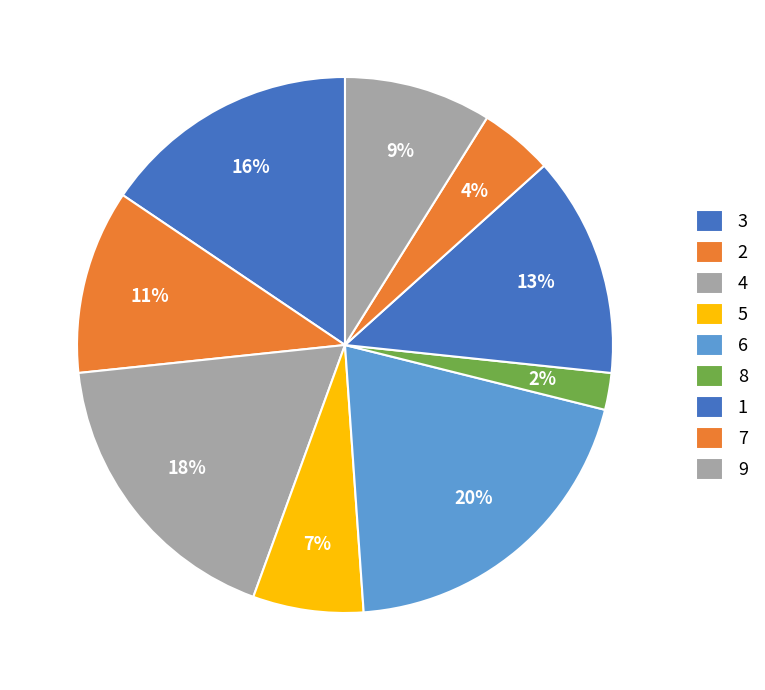

Which has a higher value, 2 or 6?

6